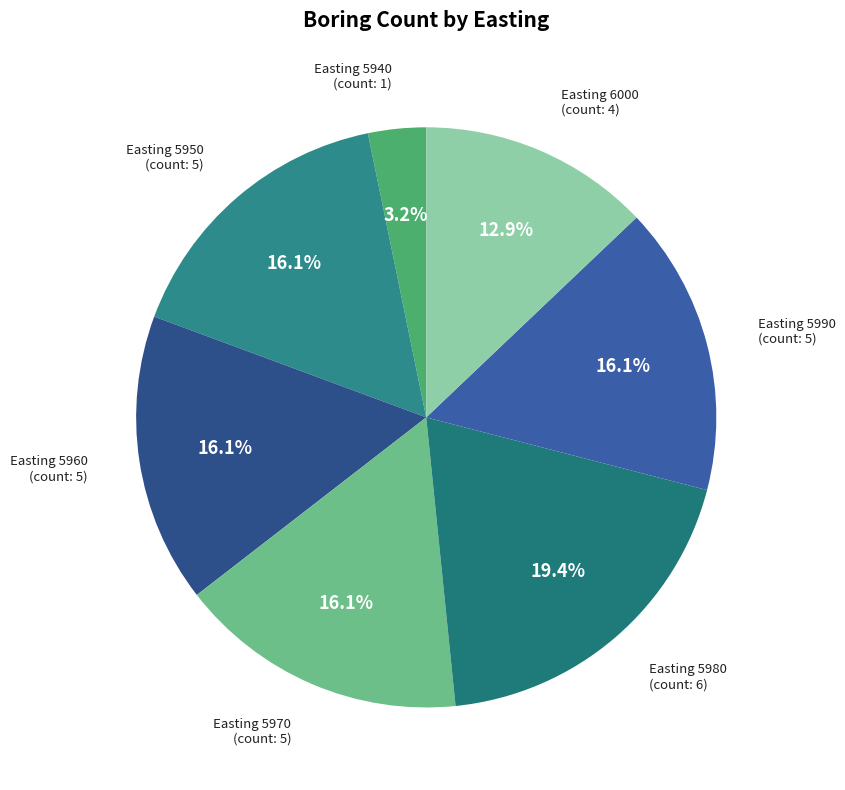

To the nearest percent, what is the average slice percentage?

14%